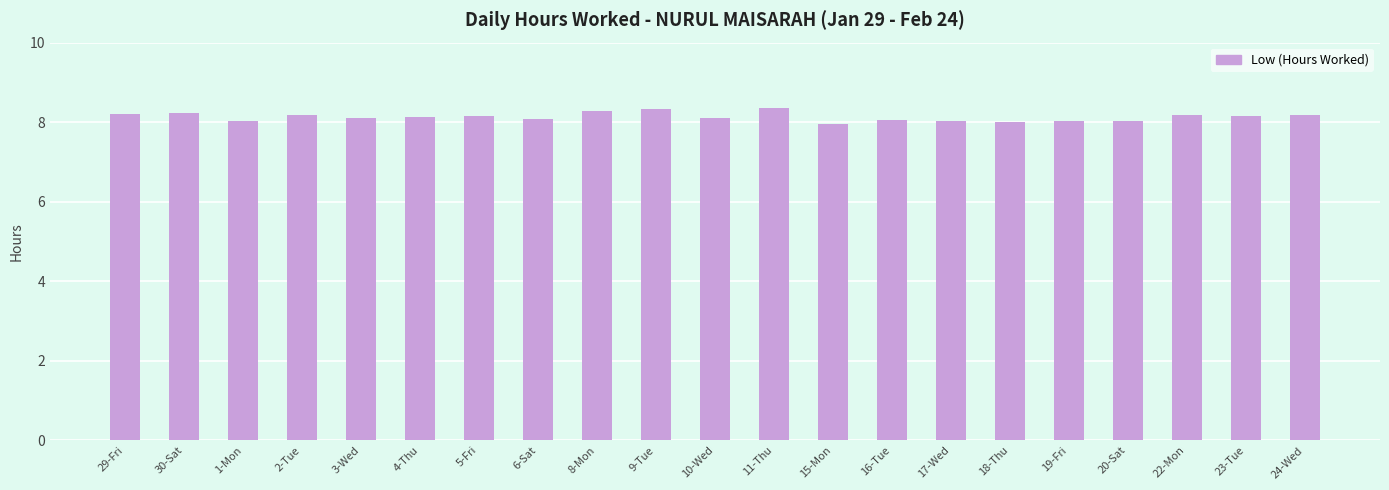

What is the smallest value displayed?

8.0